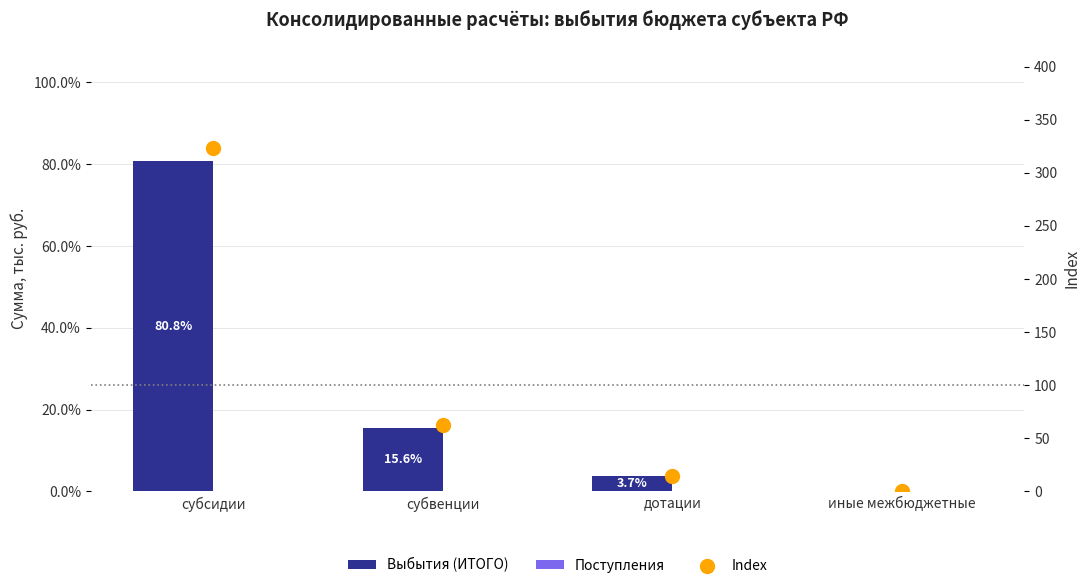

Which series has the largest total across all categories?

Index